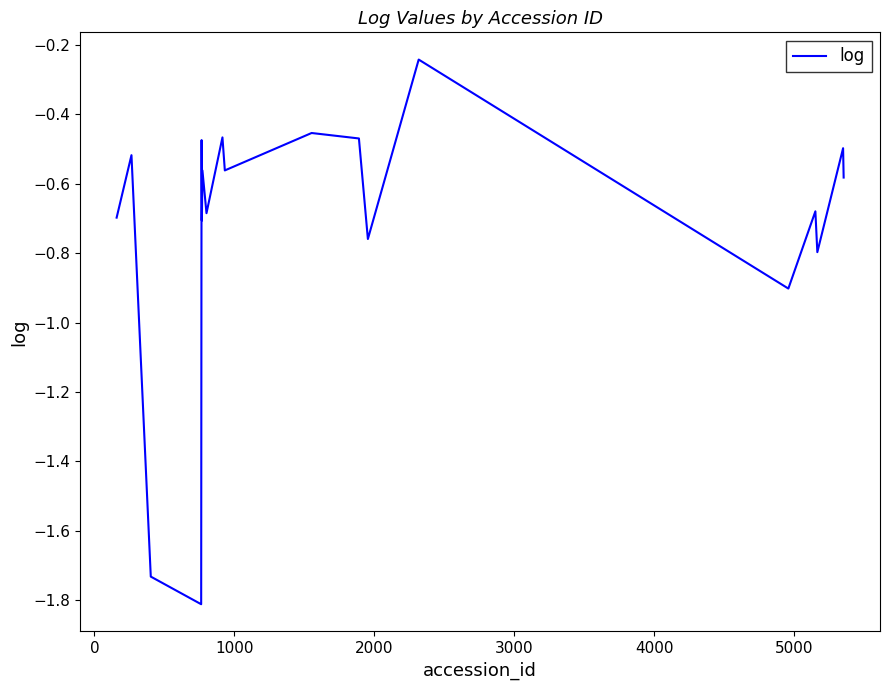

What is the difference between the maximum and minimum values?

1.6